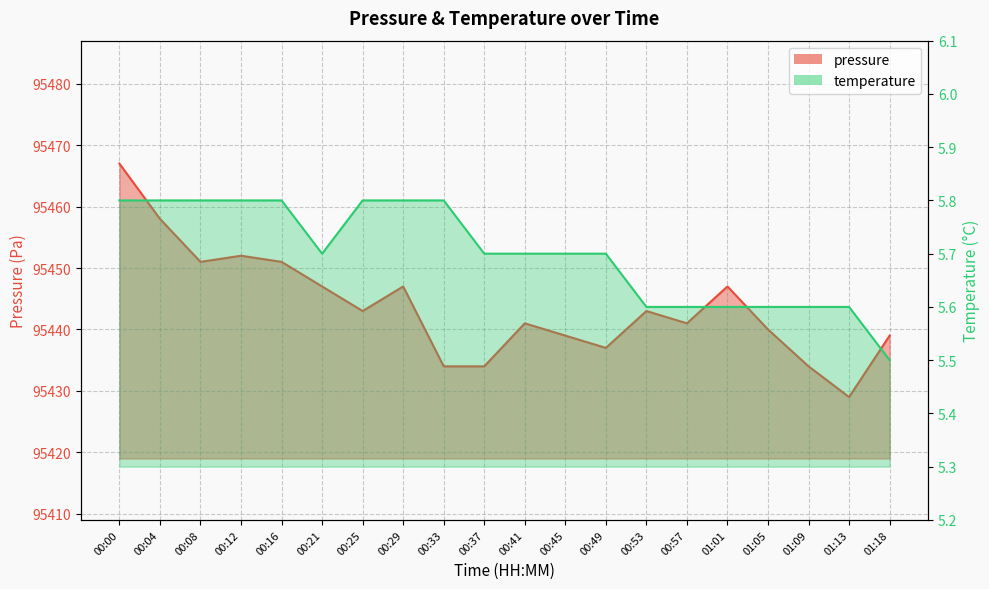

How many lines are shown in the chart?

2